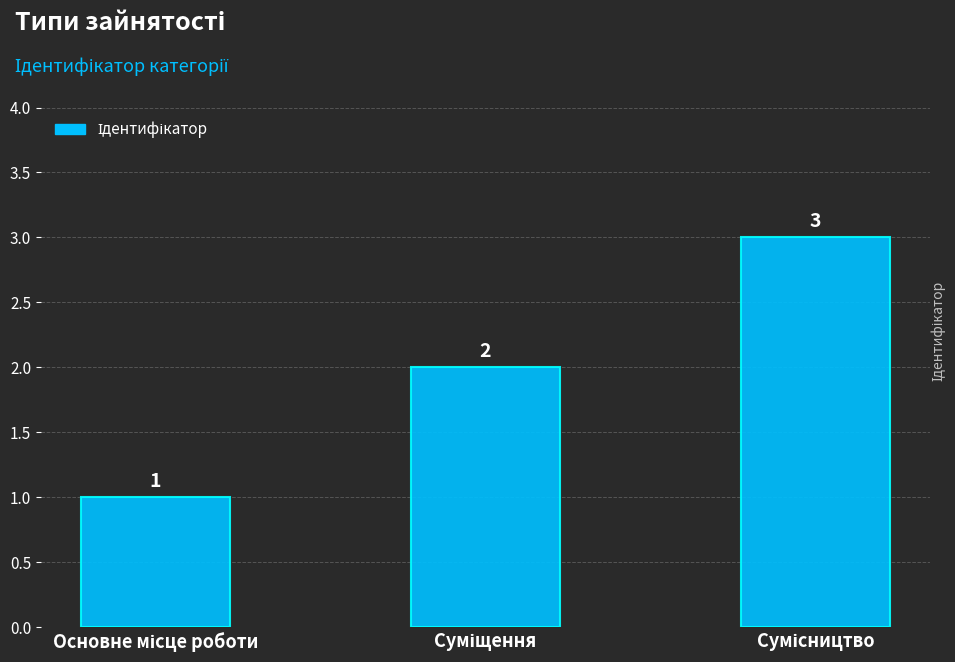

What is the difference between the maximum and minimum values?

2